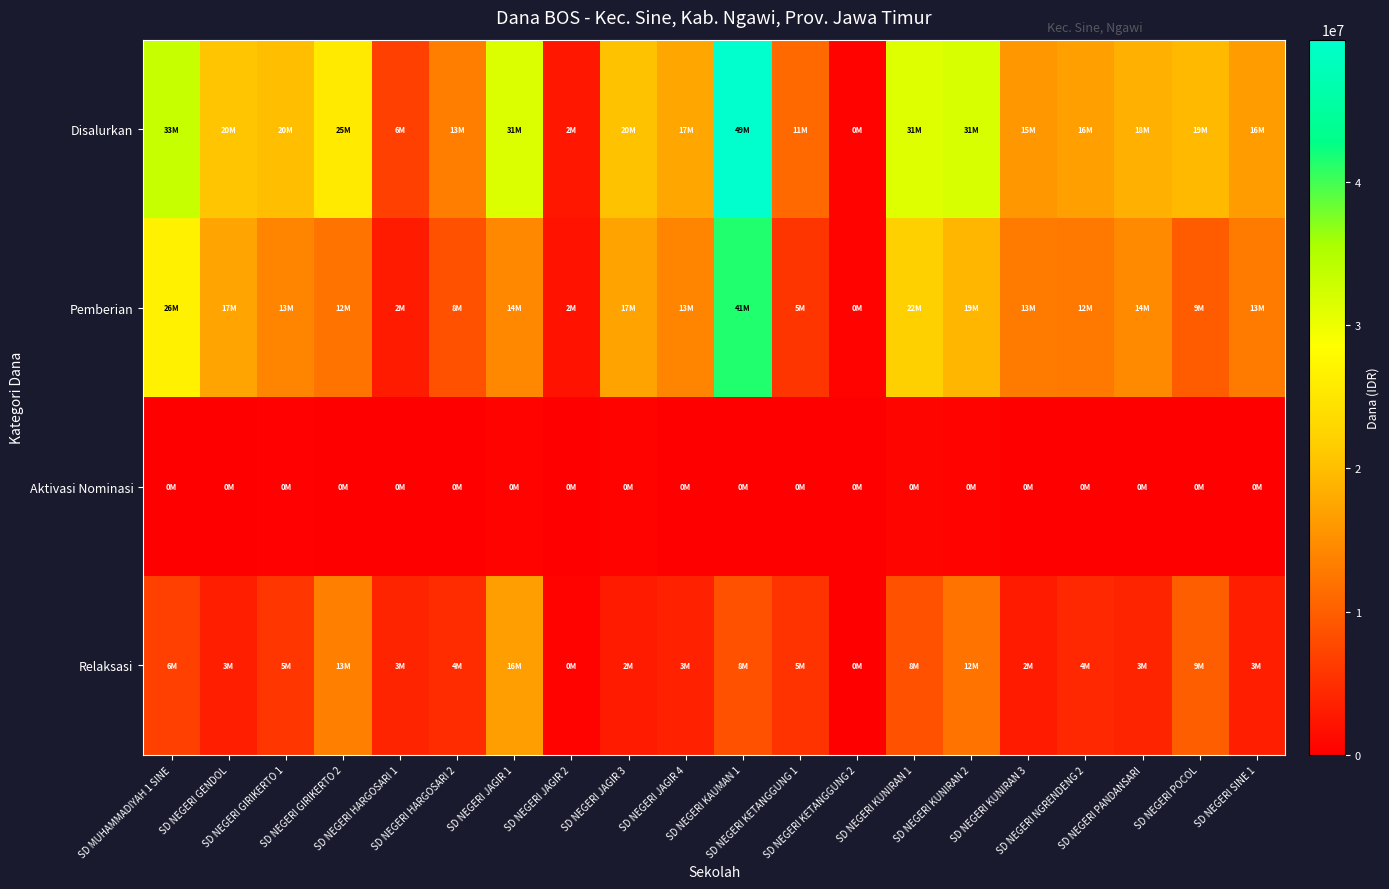

Between SD NEGERI KETANGGUNG 1 and SD NEGERI KUNIRAN 3, which series saw the biggest shift?

Pemberian